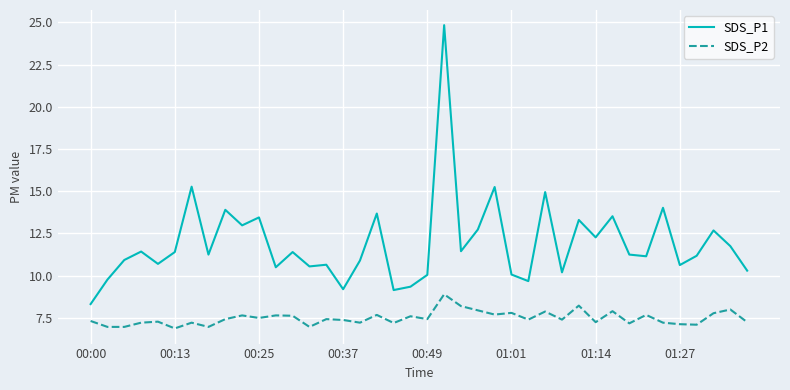

Count the number of data series in this chart.

2